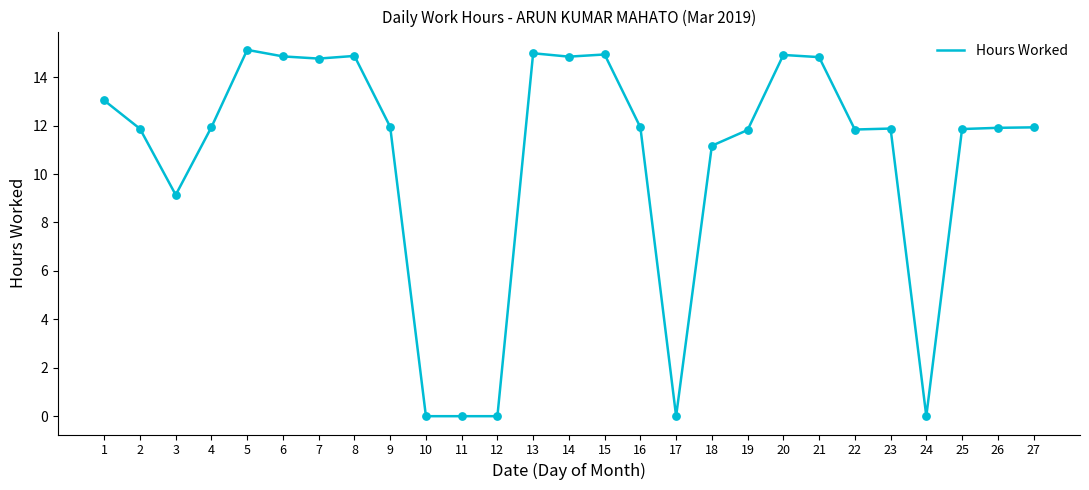

Between 10 and 18, which is larger?

18